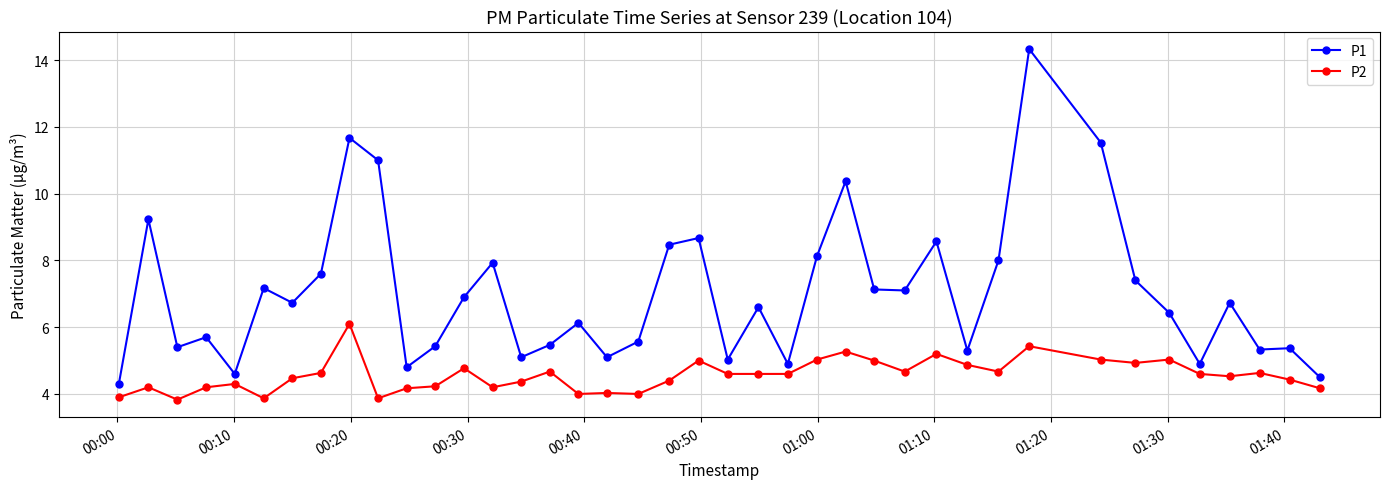

True or false: P1 and P2 intersect in this chart.

False